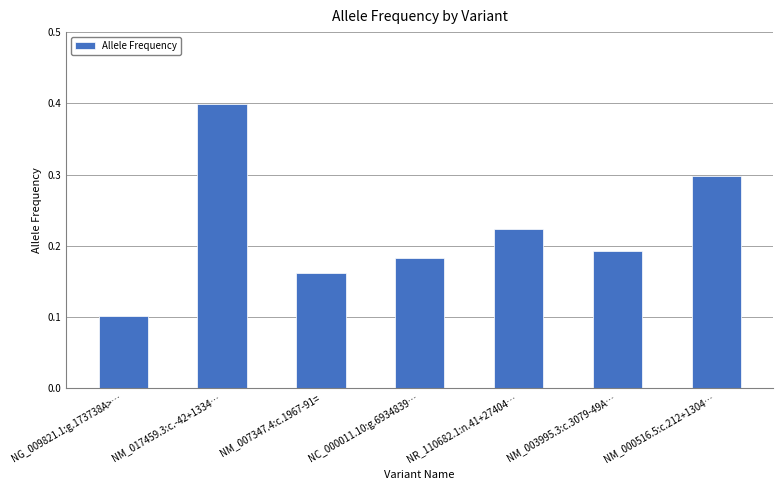

True or false: the data shows 0.1 at NG_009821.1:g.173738A>….

True